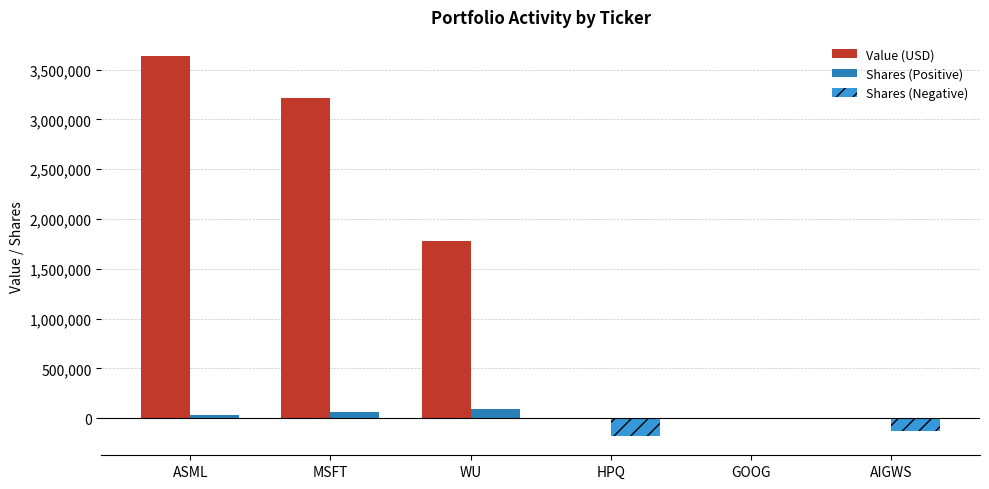

Which label corresponds to the largest value in the chart?

ASML